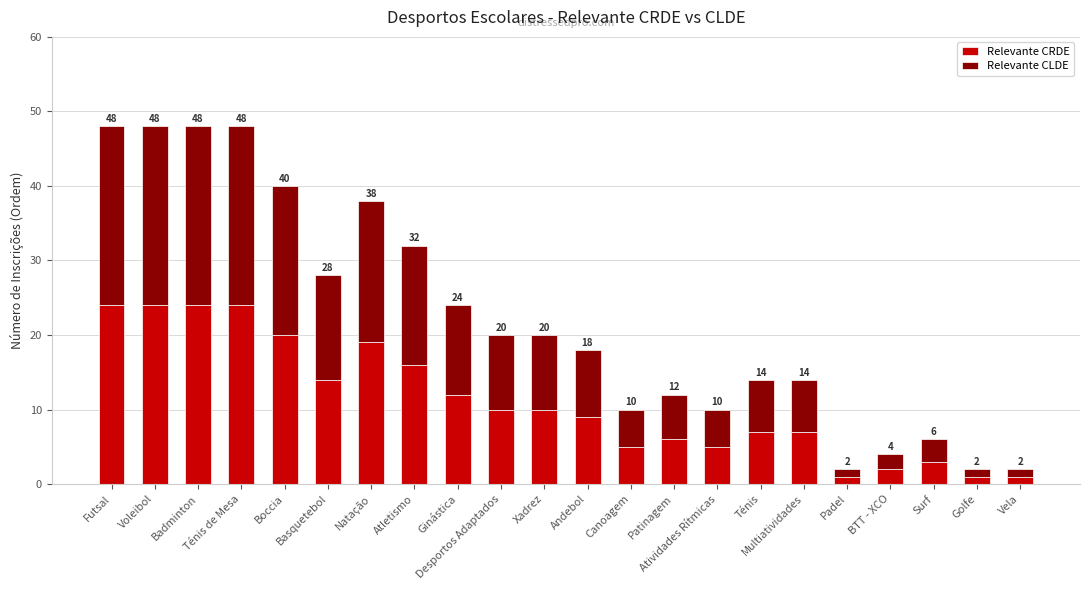

What is the average value of the Relevante CRDE series?

11